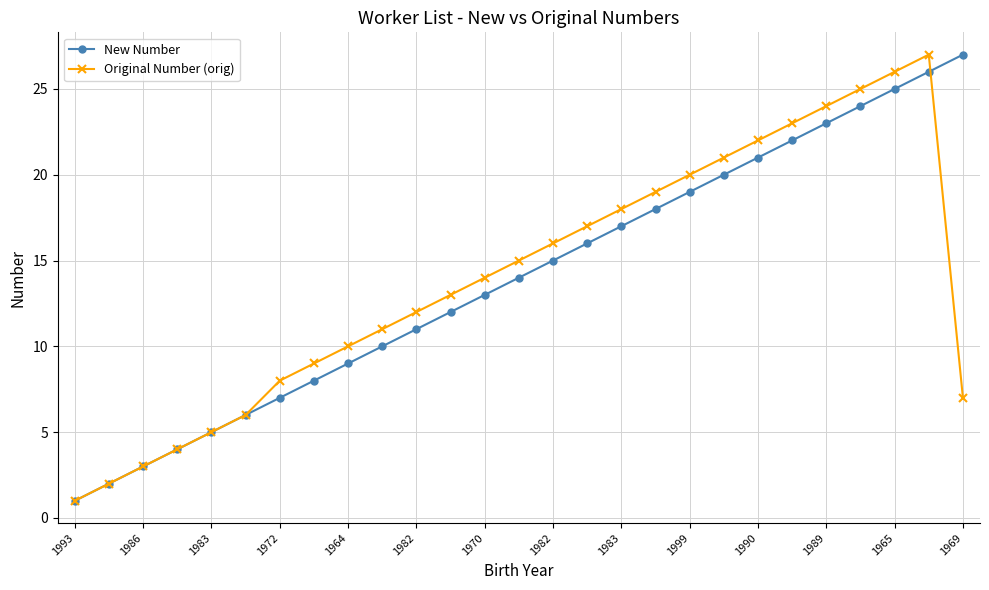

How many interior local peaks does the Original Number (orig) series have?

1